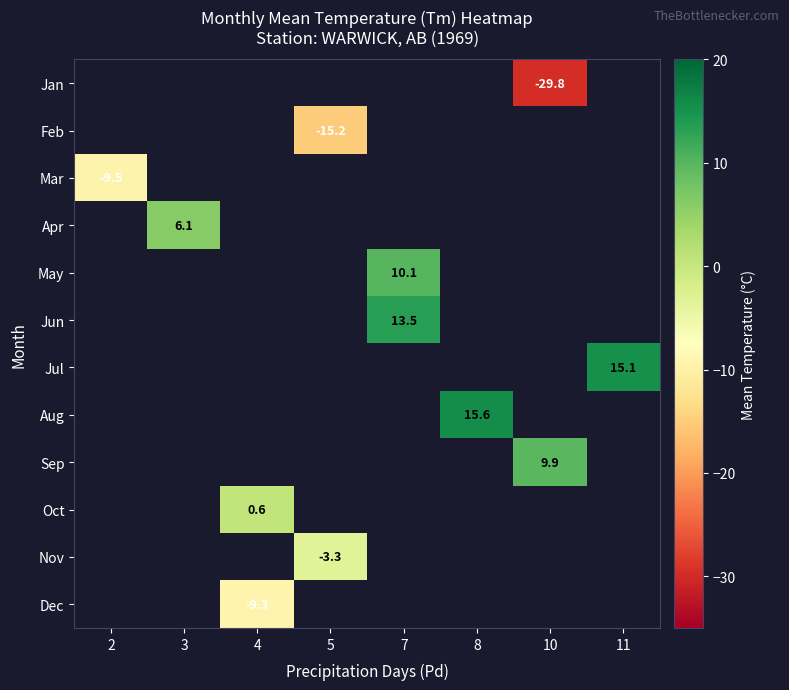

Which label corresponds to the largest value in the chart?

8